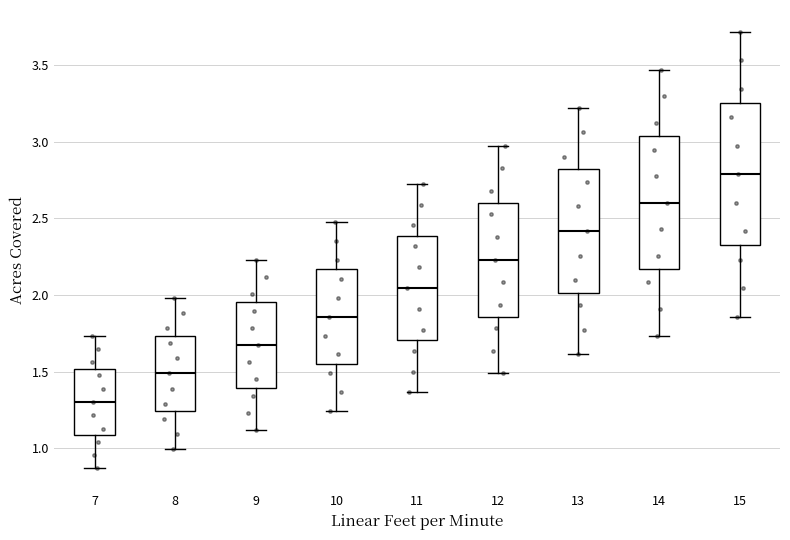

Reading left to right, read every box against the y-axis: the position of its median line, the range the box covers, and the ends of its whiskers. The values are not printed on the chart, so give them approximately, as read against the axis.

7: median 1.30, box 1.10 to 1.50, whiskers 0.85 to 1.75
8: median 1.50, box 1.25 to 1.75, whiskers 1.00 to 2.00
9: median 1.65, box 1.40 to 1.95, whiskers 1.10 to 2.25
10: median 1.85, box 1.55 to 2.15, whiskers 1.25 to 2.50
11: median 2.05, box 1.70 to 2.40, whiskers 1.35 to 2.75
12: median 2.25, box 1.85 to 2.60, whiskers 1.50 to 3.00
13: median 2.40, box 2.00 to 2.80, whiskers 1.60 to 3.20
14: median 2.60, box 2.15 to 3.05, whiskers 1.75 to 3.45
15: median 2.80, box 2.30 to 3.25, whiskers 1.85 to 3.70